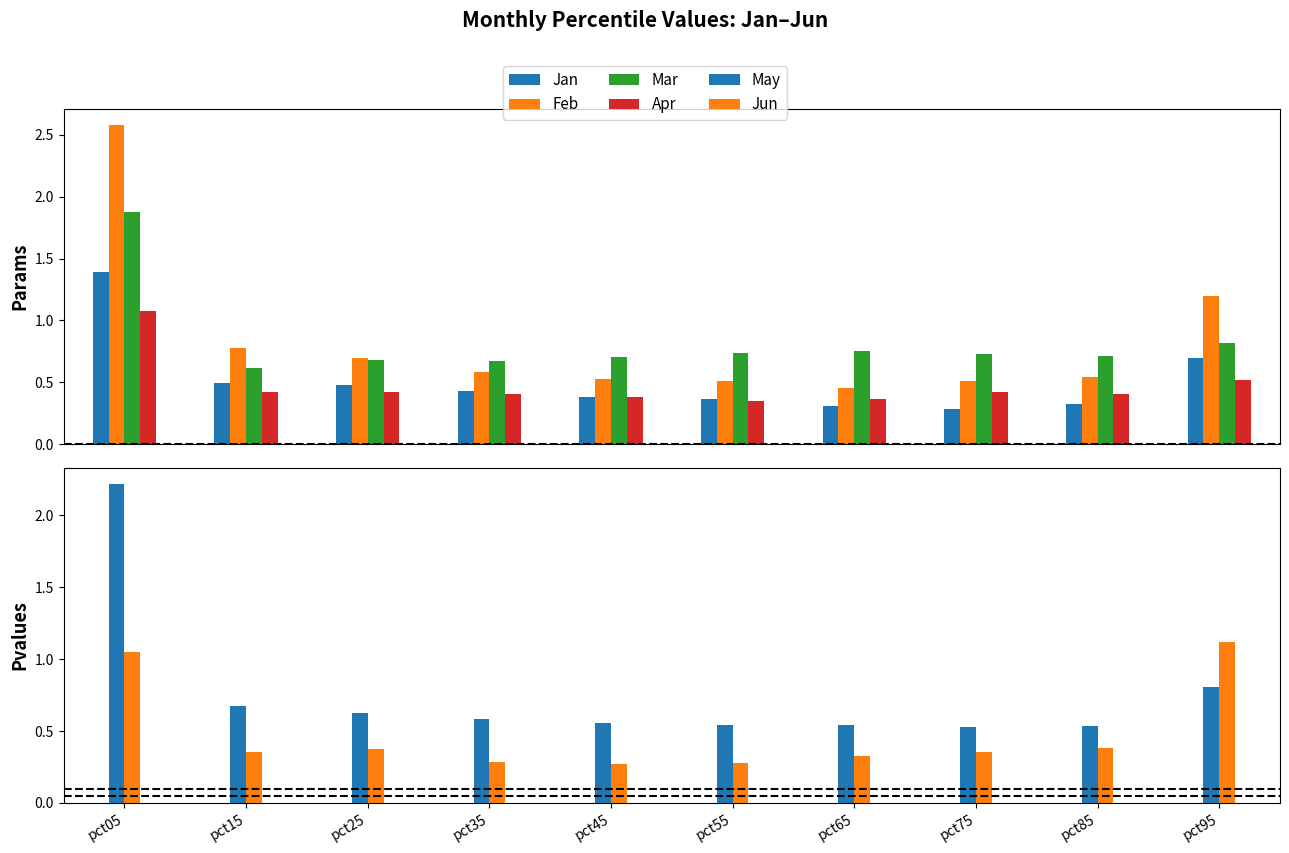

At which category is the sum across all series the highest?

pct05